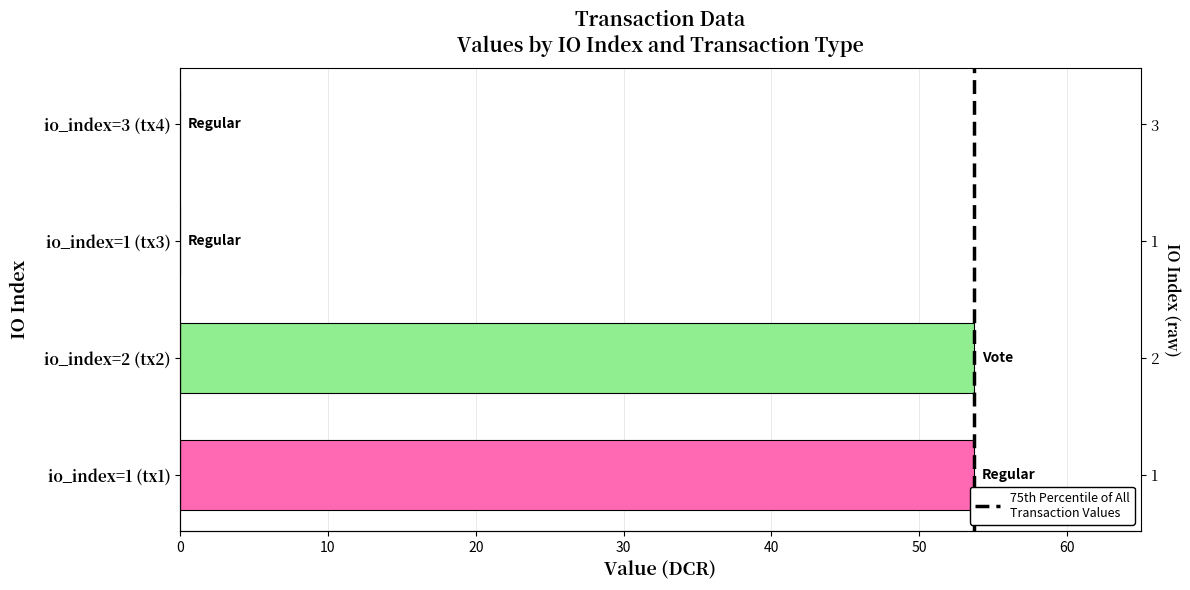

What is the difference between the maximum and minimum values?

53.7